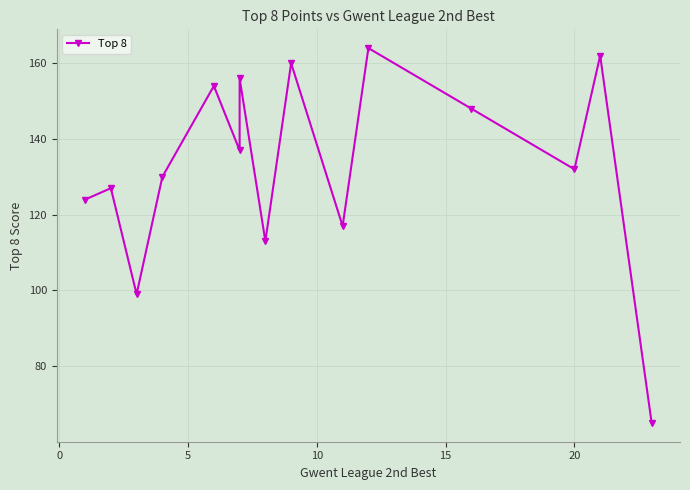

Which category has the highest value across all series?

10